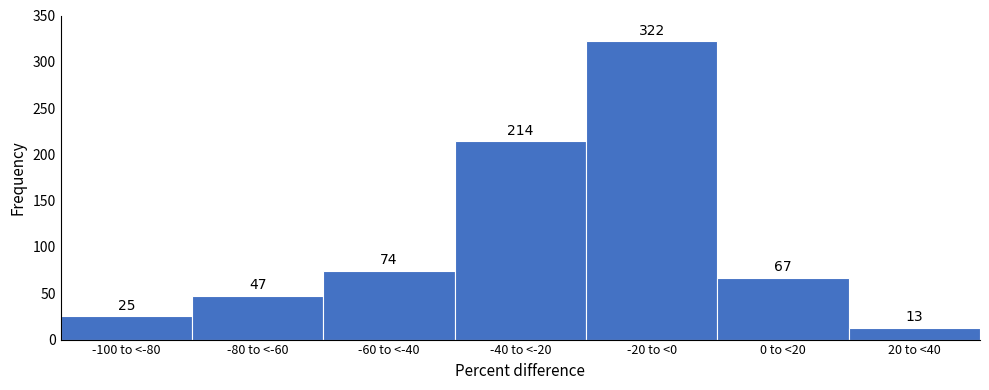

Reading left to right, transcribe all the data shown in this chart.

-100 to <-80=25	-80 to <-60=47	-60 to <-40=74	-40 to <-20=214	-20 to <0=322	0 to <20=67	20 to <40=13